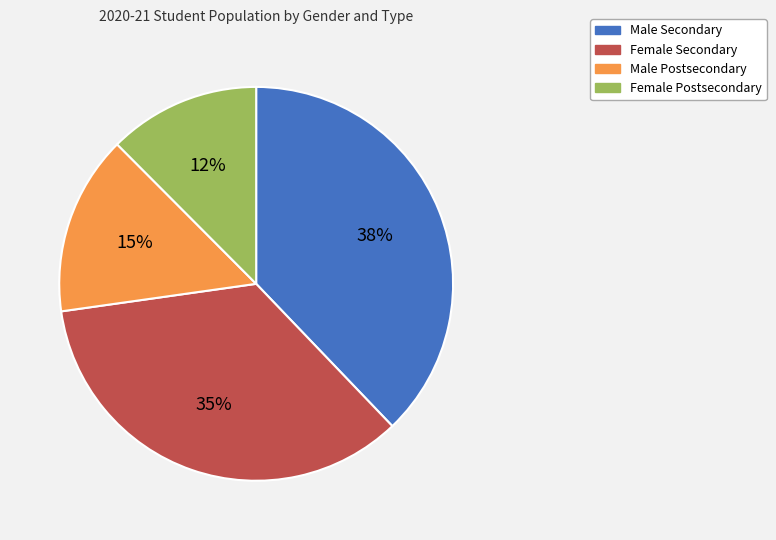

To the nearest percent, what is the average slice percentage?

25%